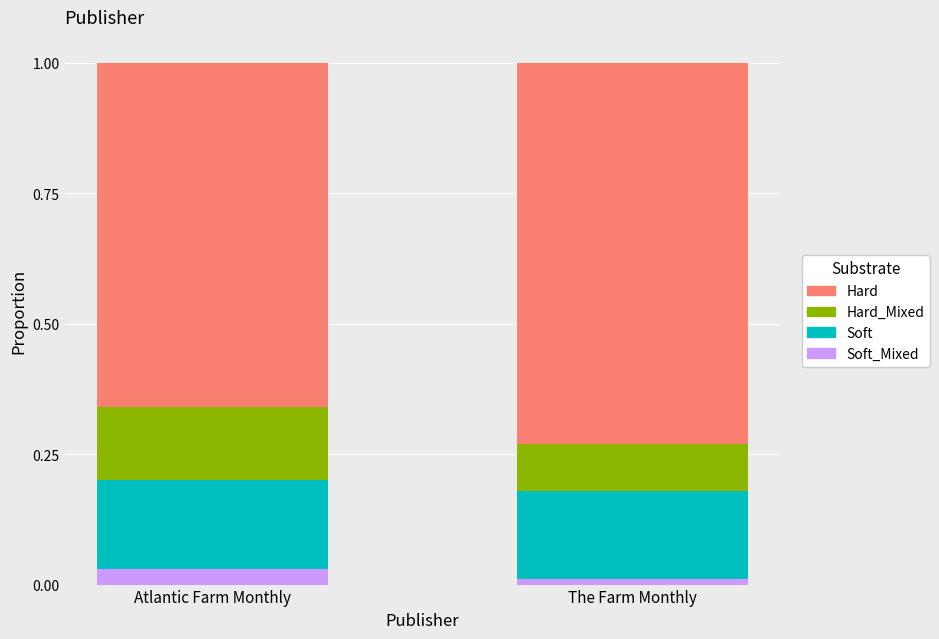

What position from the left is Atlantic Farm Monthly?

1